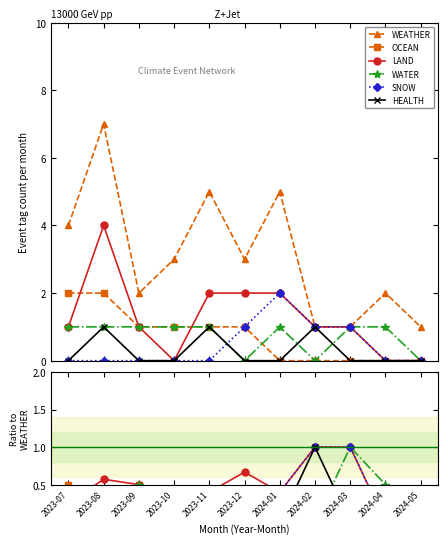

What is the difference between the maximum and minimum values in the WEATHER series?

6.0